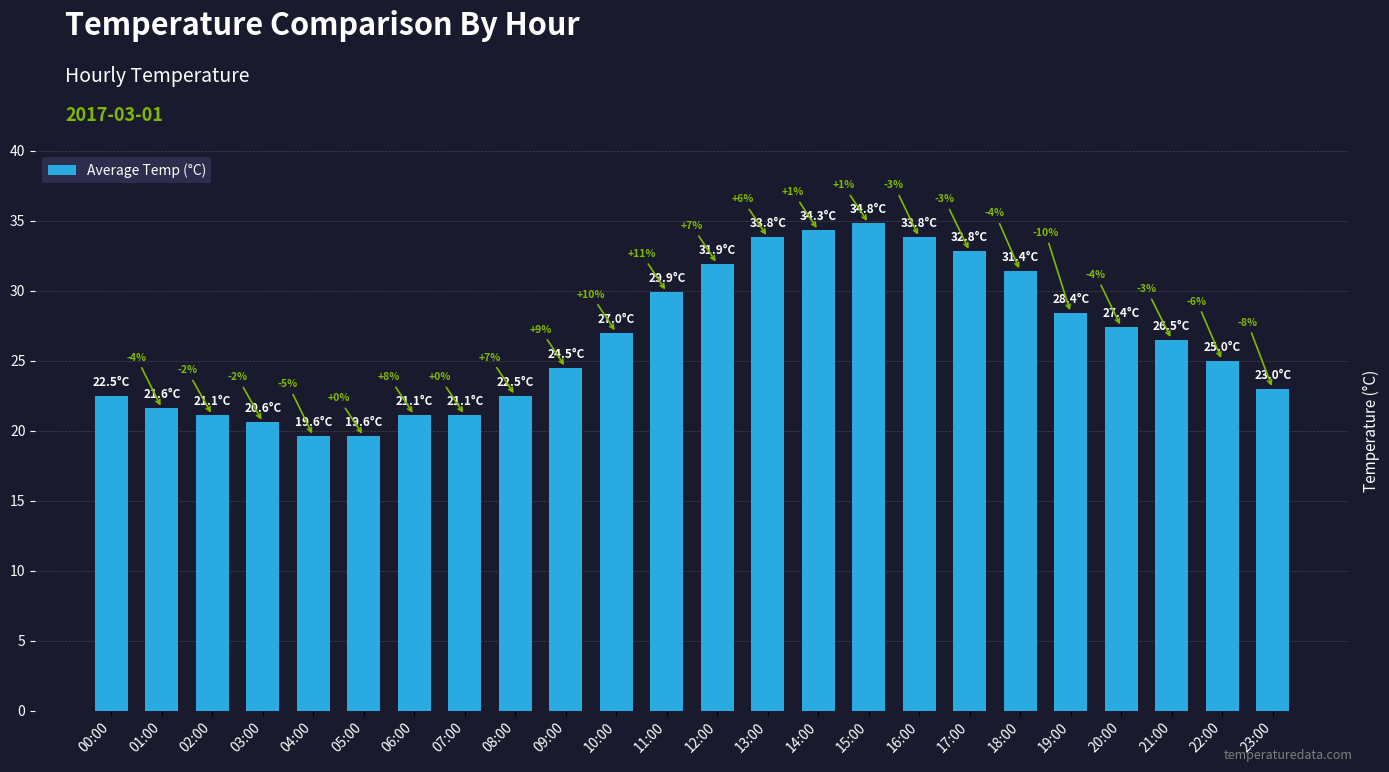

The chart shows a value of 22.5 at 00:00. True or false?

True